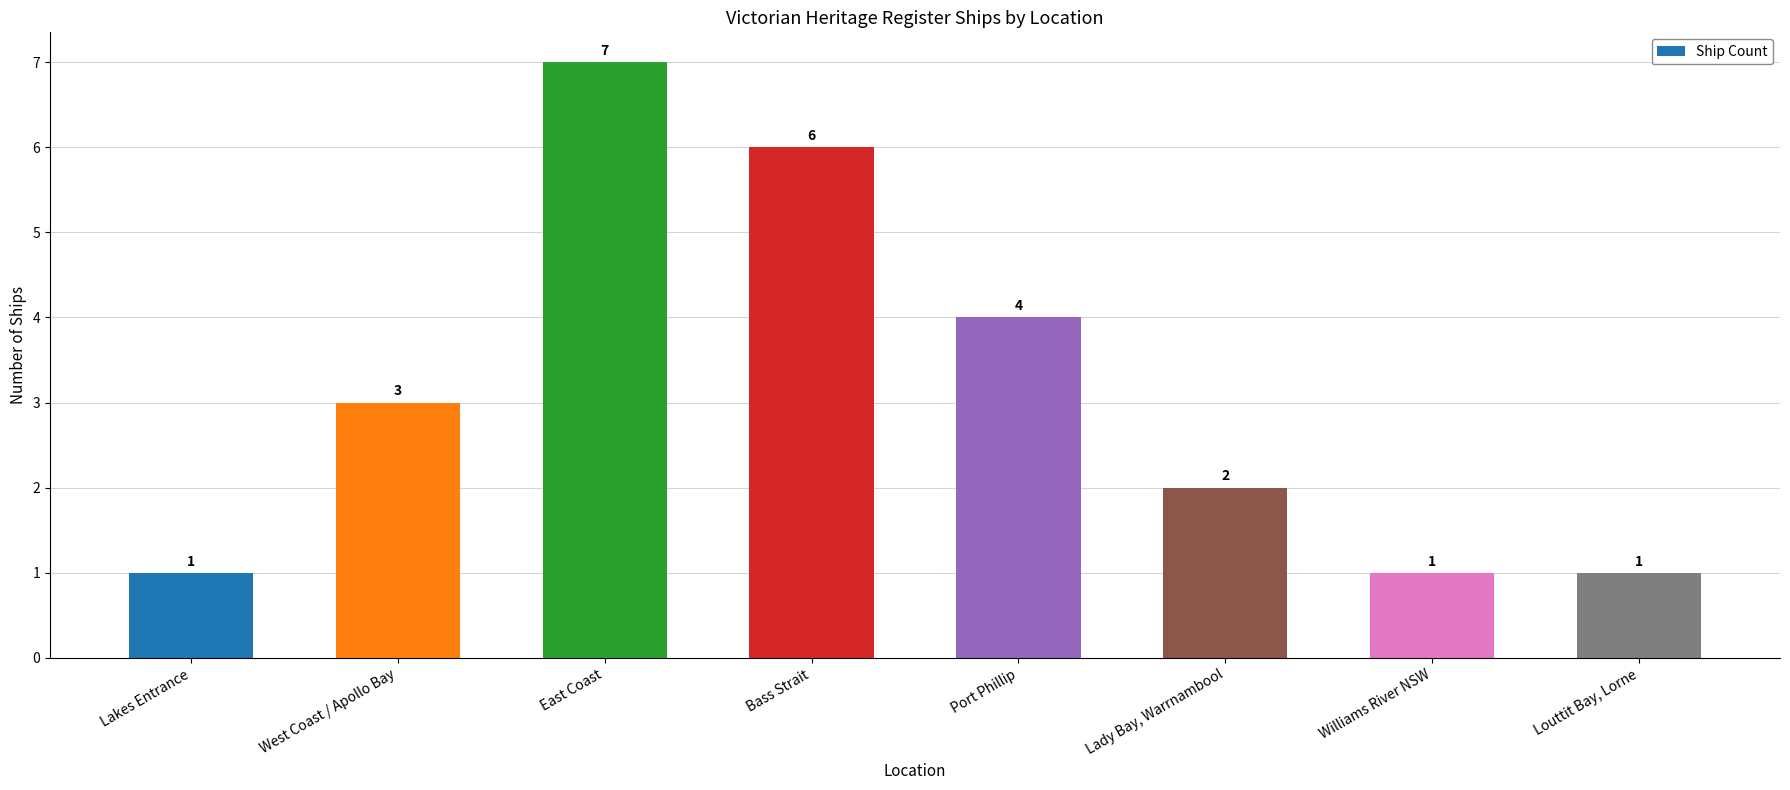

What is the sum of the values at East Coast and Bass Strait?

13